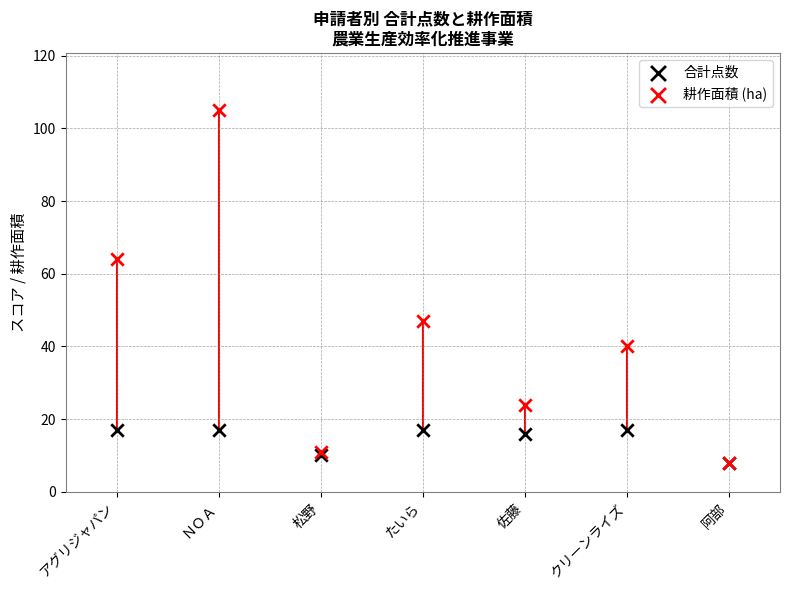

Which series reaches the minimum Y coordinate?

耕作面積 (ha)